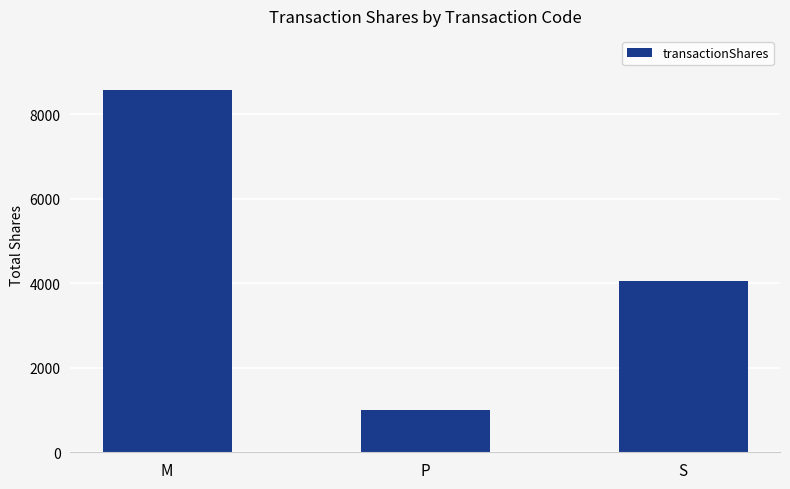

What is the label of the 3rd bar from the left?

S